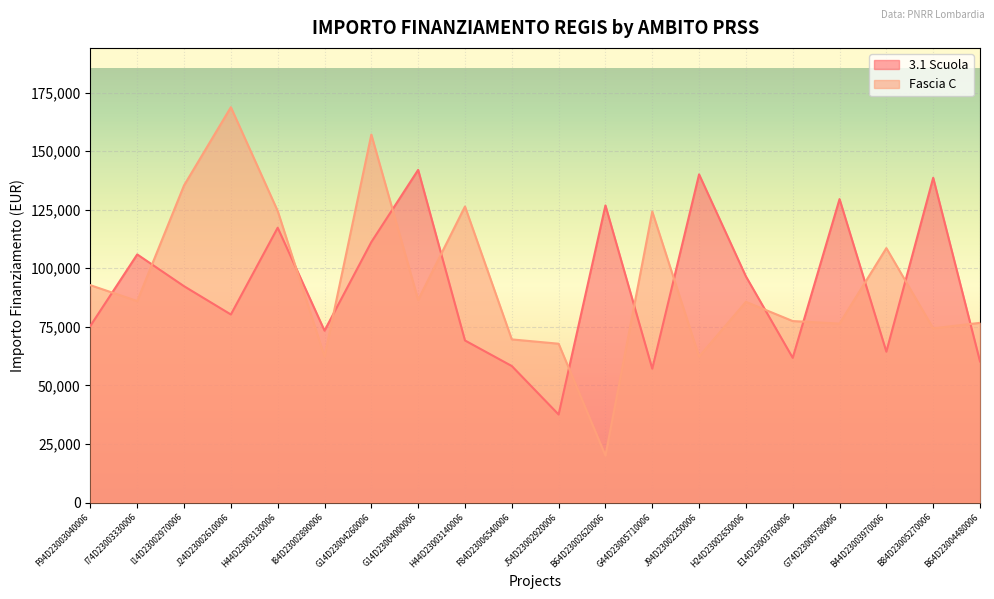

How many data points in 3.1 Scuola are less than 92341?

10